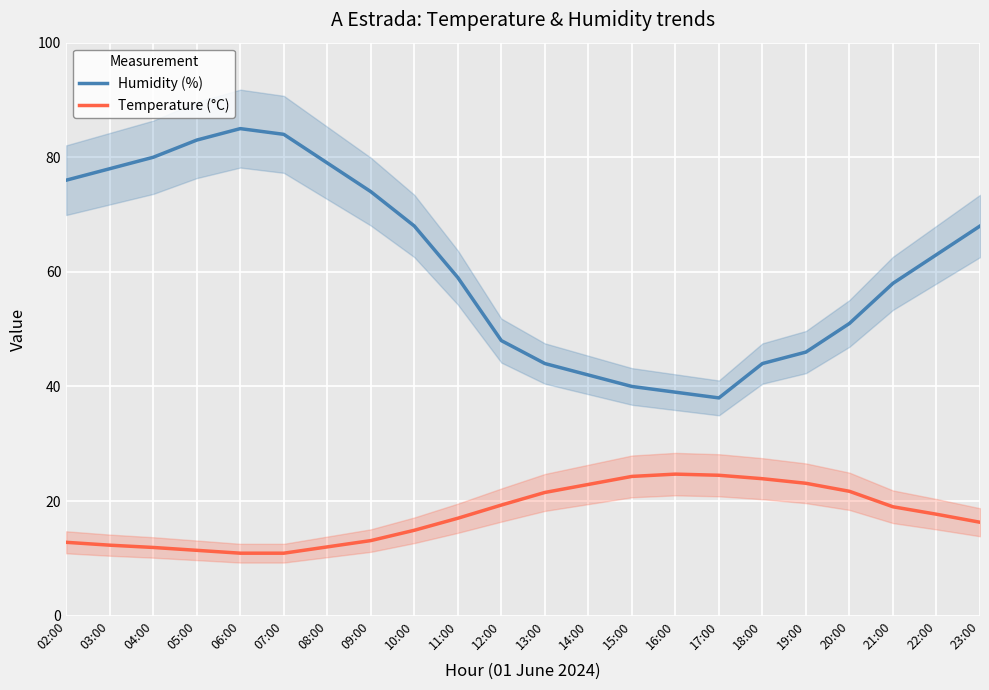

Rank the series by their average value, from highest to lowest.

Humidity (%), Temperature (°C)